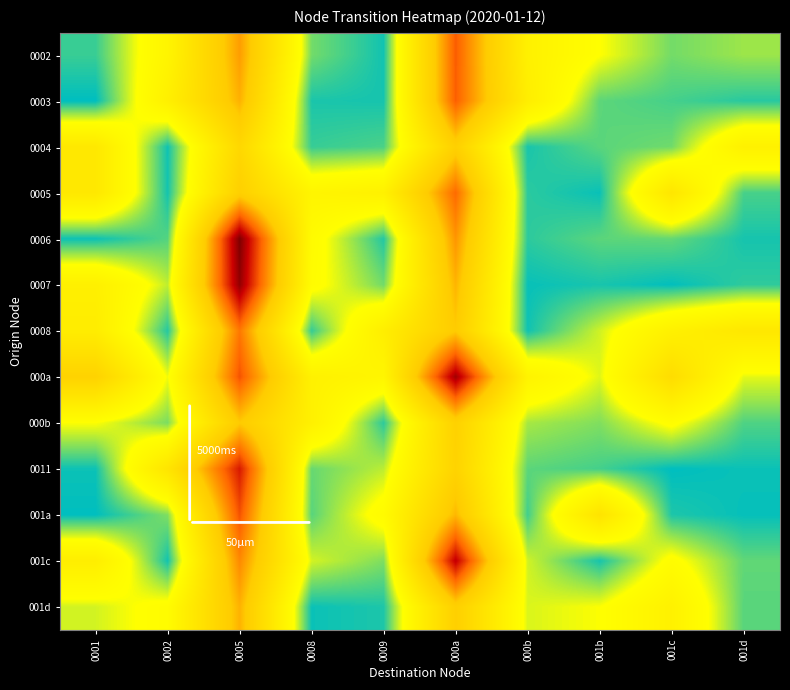

What is the total value across all series at 0005?

36.0